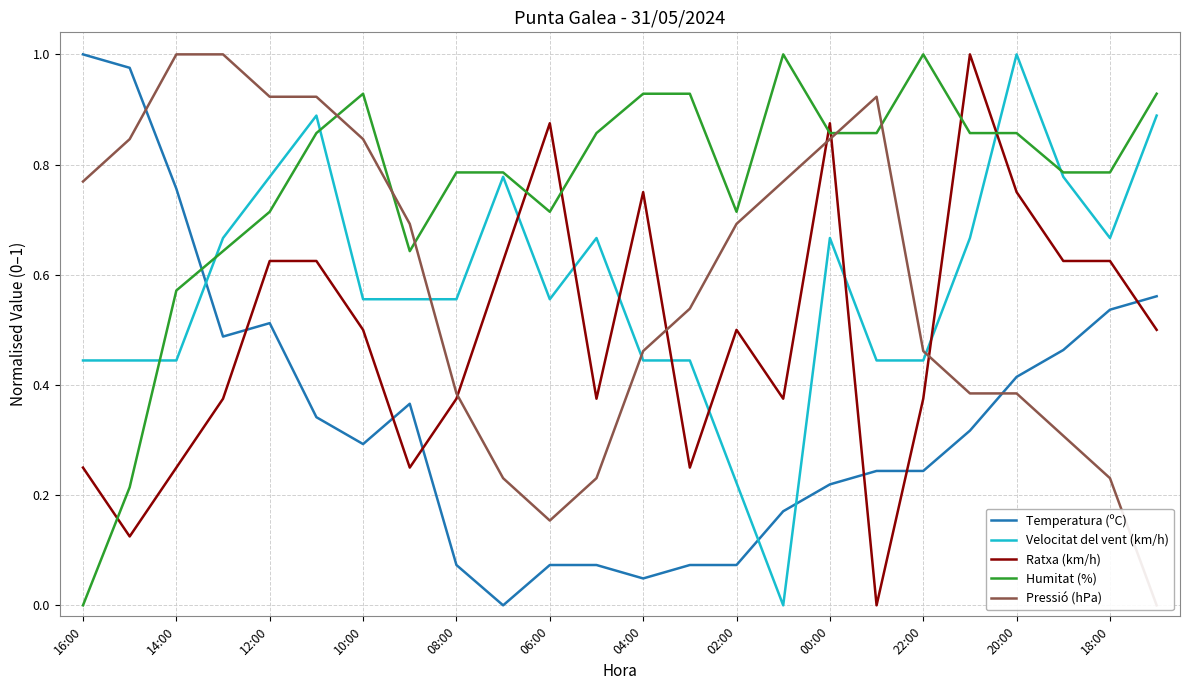

Reading left to right, what are all the values shown in this chart?

Temperatura (ºC): 1.0	1.0	0.8	0.5	0.5	0.3	0.3	0.4	0.1	0.0	0.1	0.1	0.0	0.1	0.1	0.2	0.2	0.2	0.2	0.3	0.4	0.5	0.5	0.6
Velocitat del vent (km/h): 0.4	0.4	0.4	0.7	0.8	0.9	0.6	0.6	0.6	0.8	0.6	0.7	0.4	0.4	0.2	0.0	0.7	0.4	0.4	0.7	1.0	0.8	0.7	0.9
Ratxa (km/h): 0.2	0.1	0.2	0.4	0.6	0.6	0.5	0.2	0.4	0.6	0.9	0.4	0.8	0.2	0.5	0.4	0.9	0.0	0.4	1.0	0.8	0.6	0.6	0.5
Humitat (%): 0.0	0.2	0.6	0.6	0.7	0.9	0.9	0.6	0.8	0.8	0.7	0.9	0.9	0.9	0.7	1.0	0.9	0.9	1.0	0.9	0.9	0.8	0.8	0.9
Pressió (hPa): 0.8	0.8	1.0	1.0	0.9	0.9	0.8	0.7	0.4	0.2	0.2	0.2	0.5	0.5	0.7	0.8	0.8	0.9	0.5	0.4	0.4	0.3	0.2	0.0